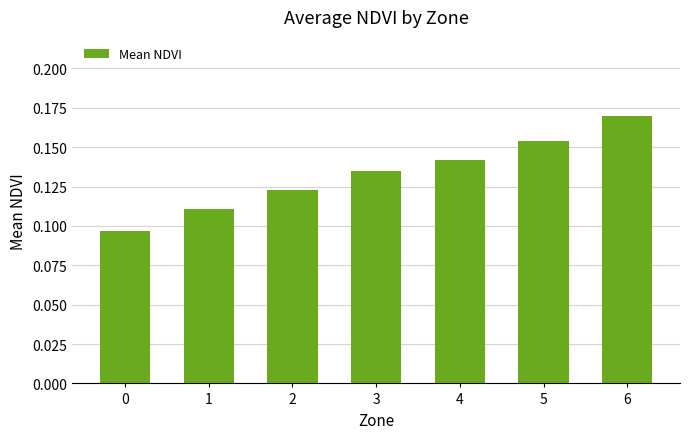

Rank the categories by value from highest to lowest.

6, 5, 4, 3, 2, 1, 0